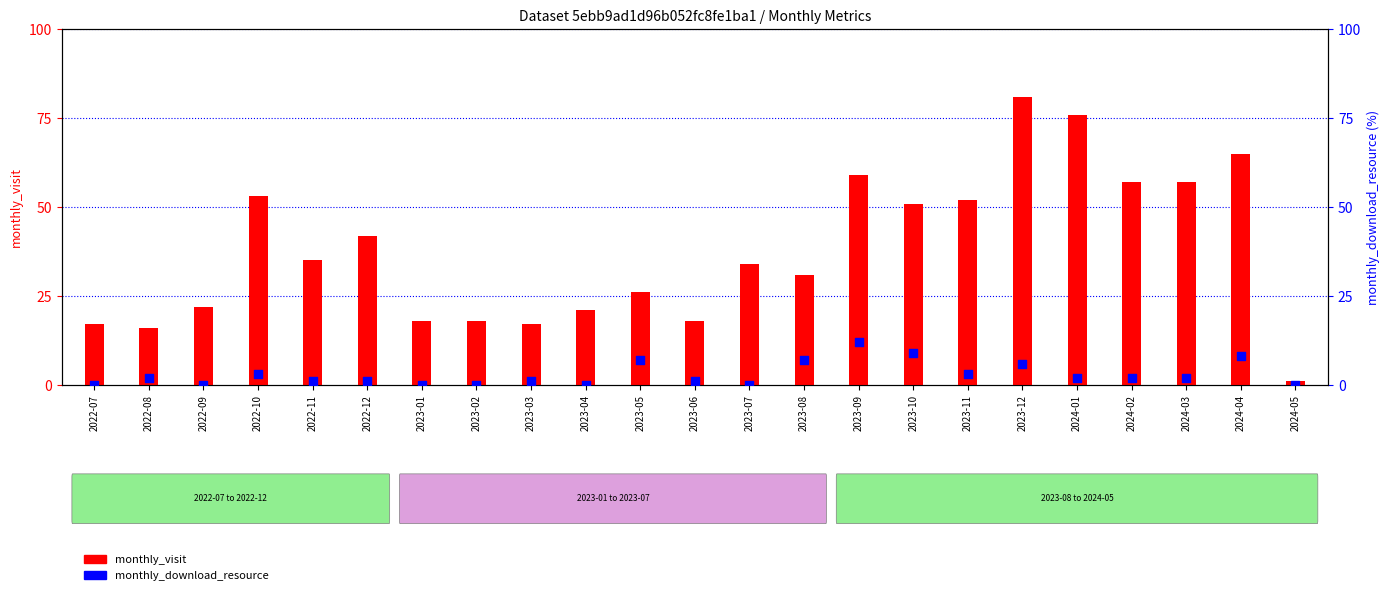

What are all the series names shown in the legend?

monthly_visit, monthly_download_resource